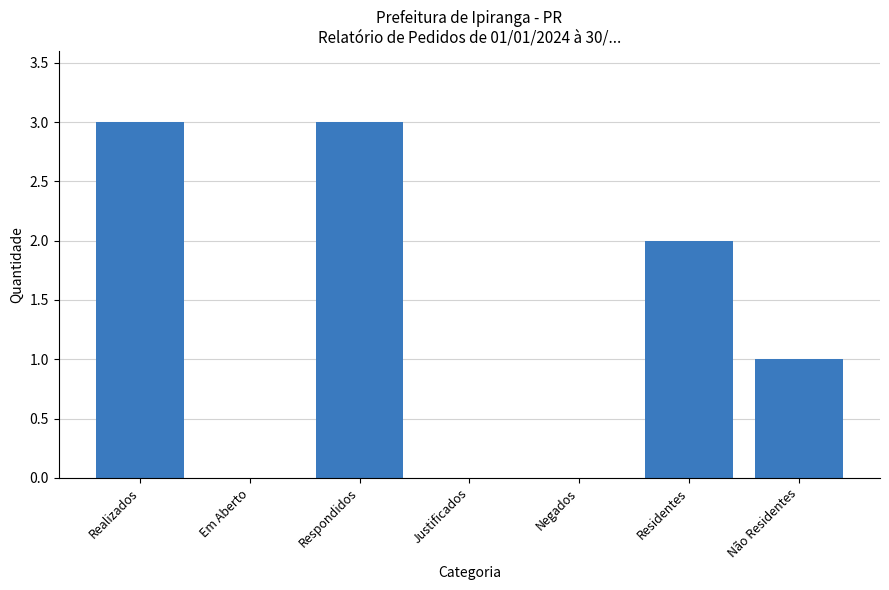

How many series are shown in this chart?

1